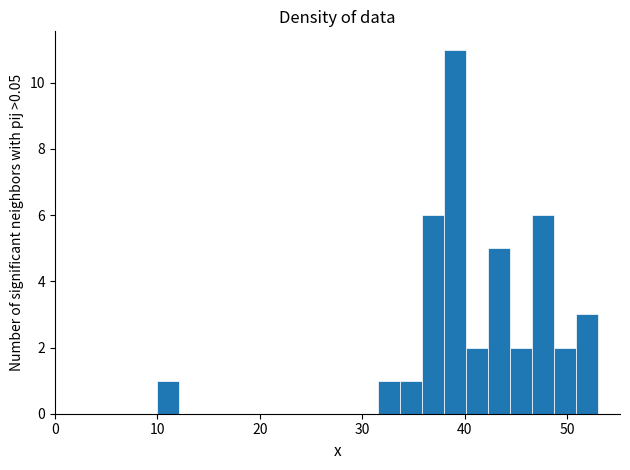

Around what value on the x-axis is the tallest bar? Give the approximate position of its centre, as read against the axis.

39